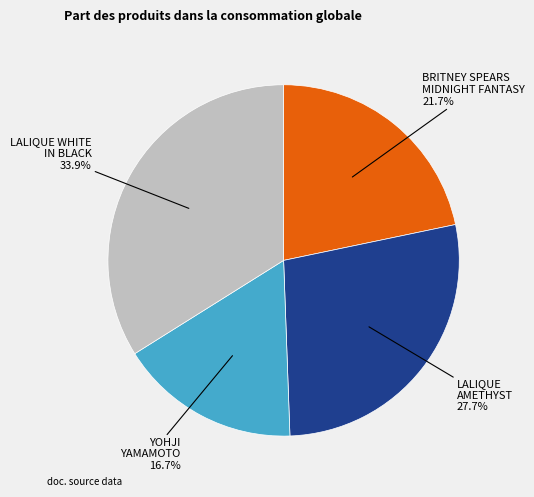

To the nearest percent, what is the difference between the largest and smallest slice percentages?

17%